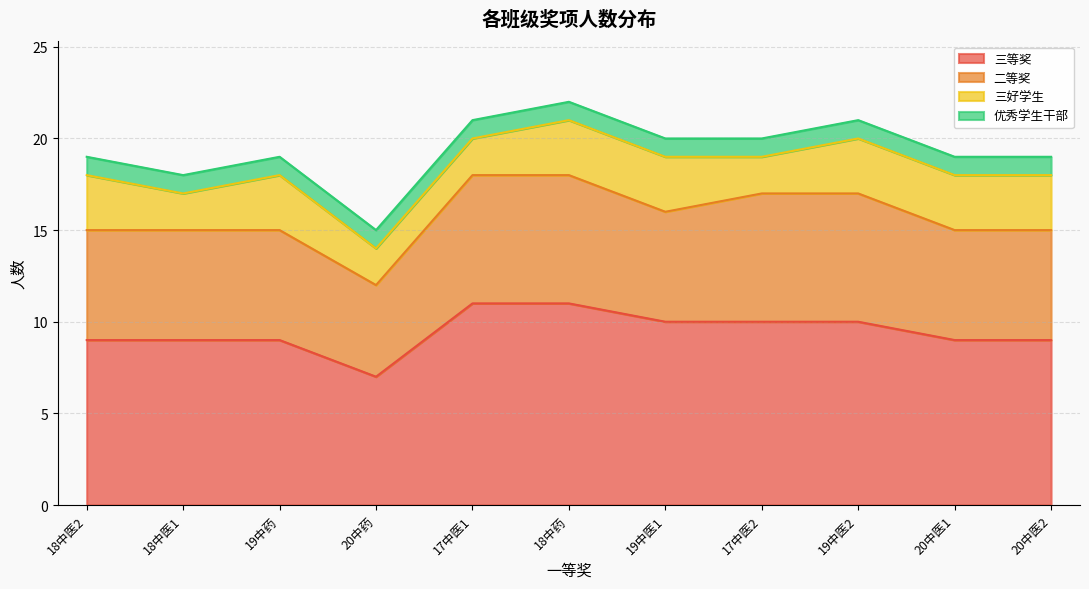

True or false: 二等奖 has a value of 5 at 19中医2.

False